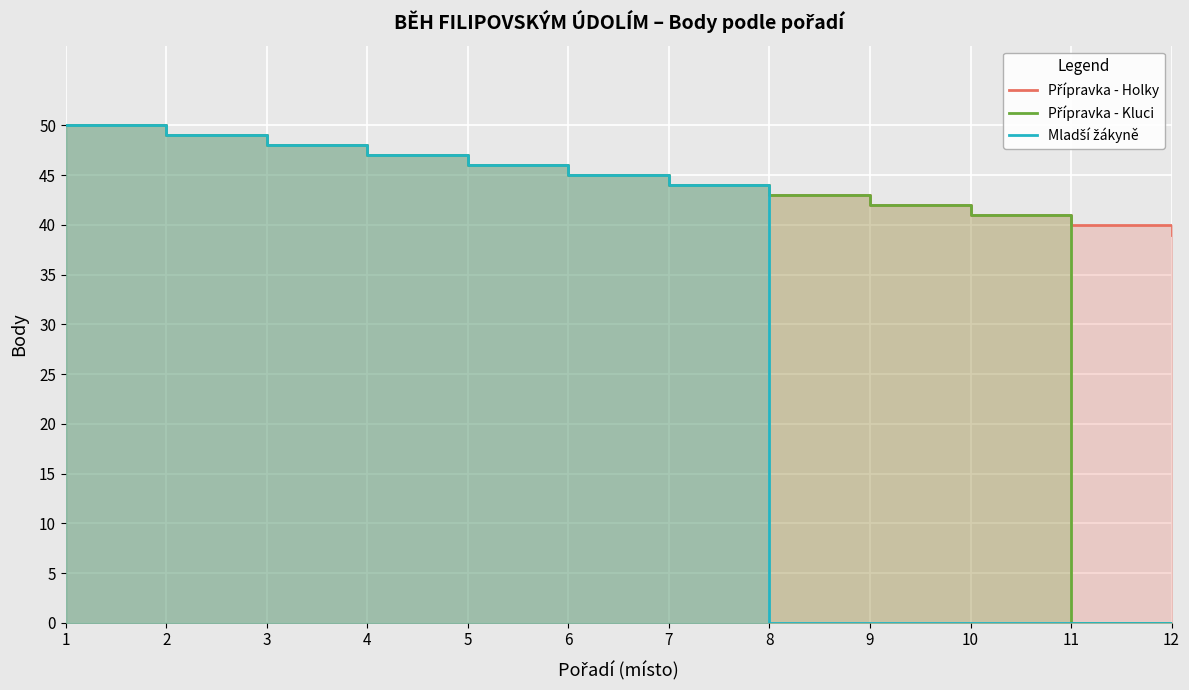

Count the number of data series in this chart.

3